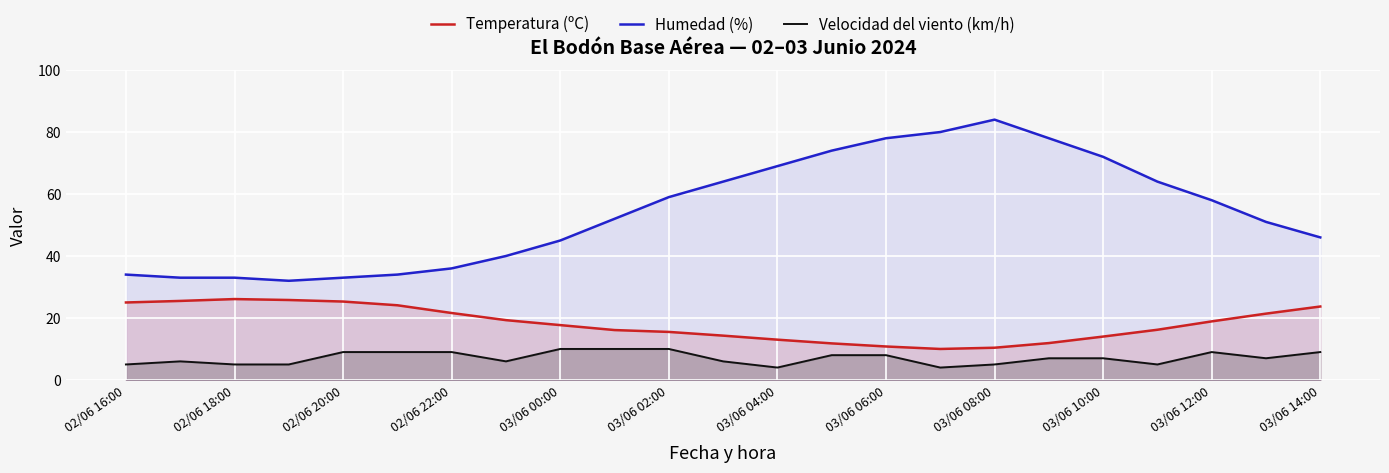

What is the sum of all Temperatura (ºC) values?

418.4